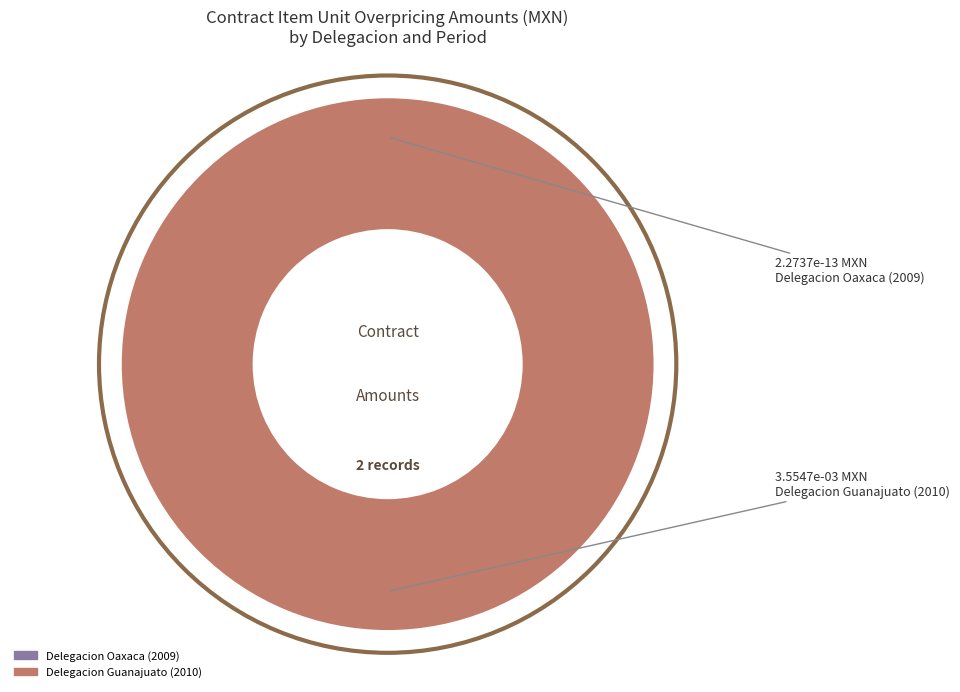

Is it true that Delegacion Oaxaca (2009) is 7% of the pie?

False